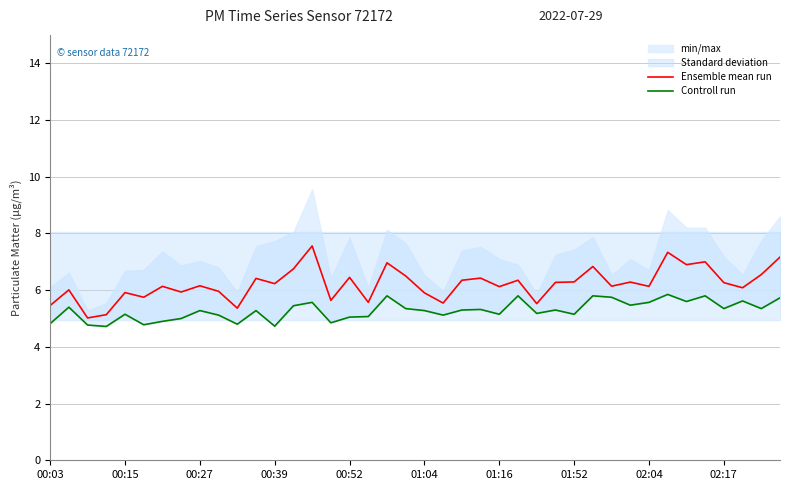

How many data points does each series have?

40